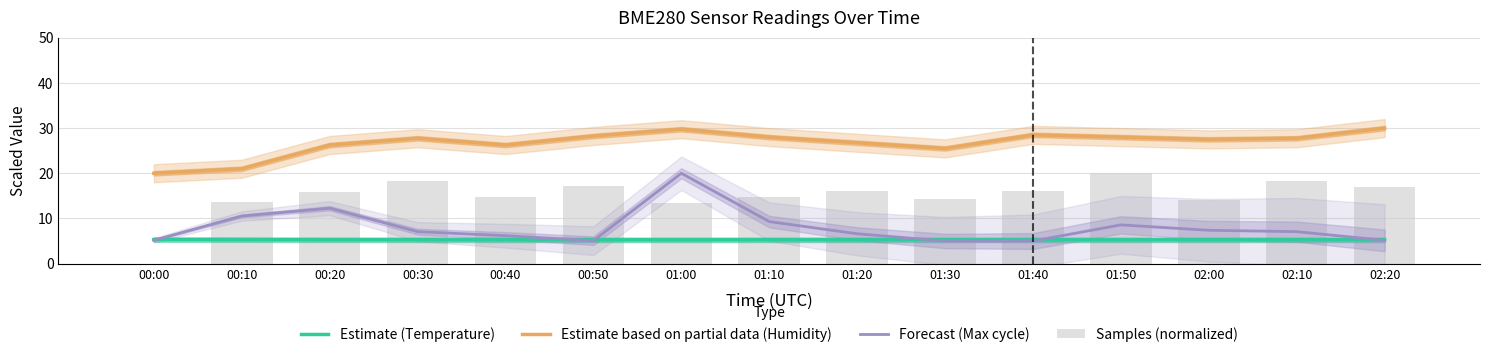

Is the value of Estimate (Temperature) at 00:30 greater than the value of Samples (normalized) at 00:50?

No